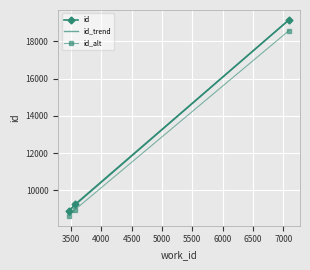

What is the minimum value for id_trend?

8934.2